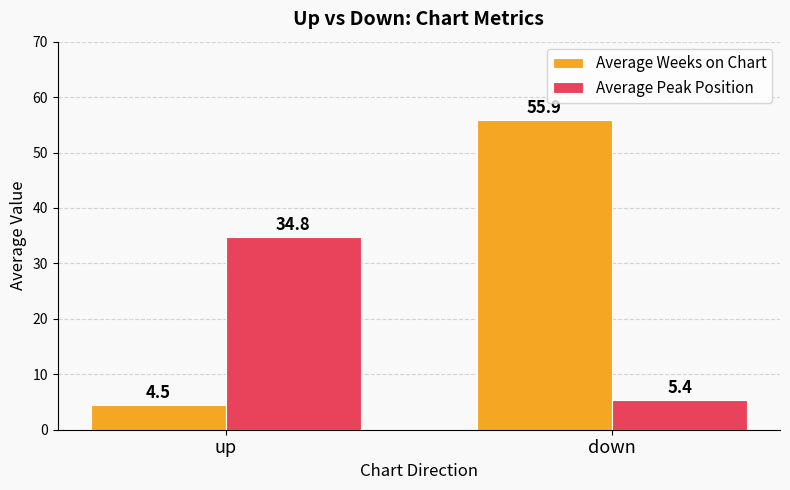

At which category is the sum across all series the highest?

down